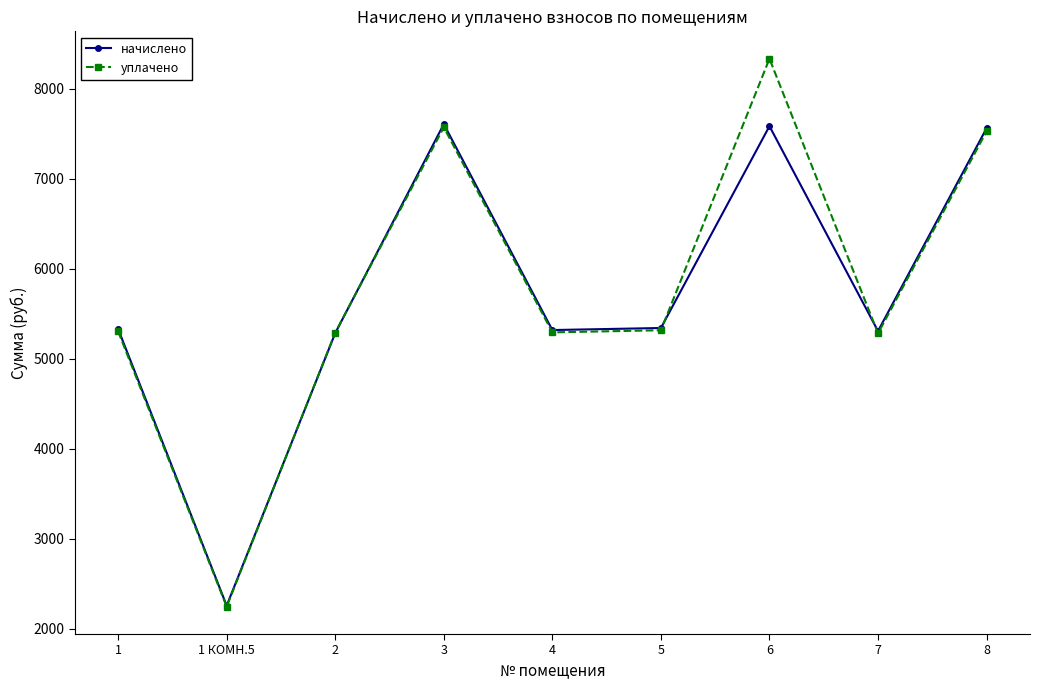

Is this an area chart (filled region under the line)?

No